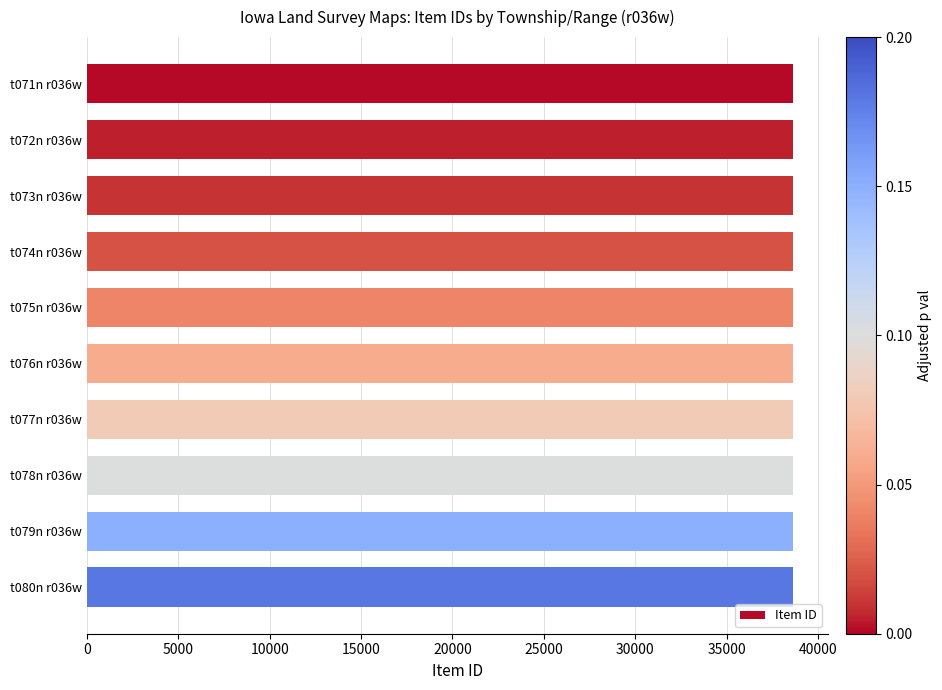

The value at t074n r036w is 24141. True or false?

False